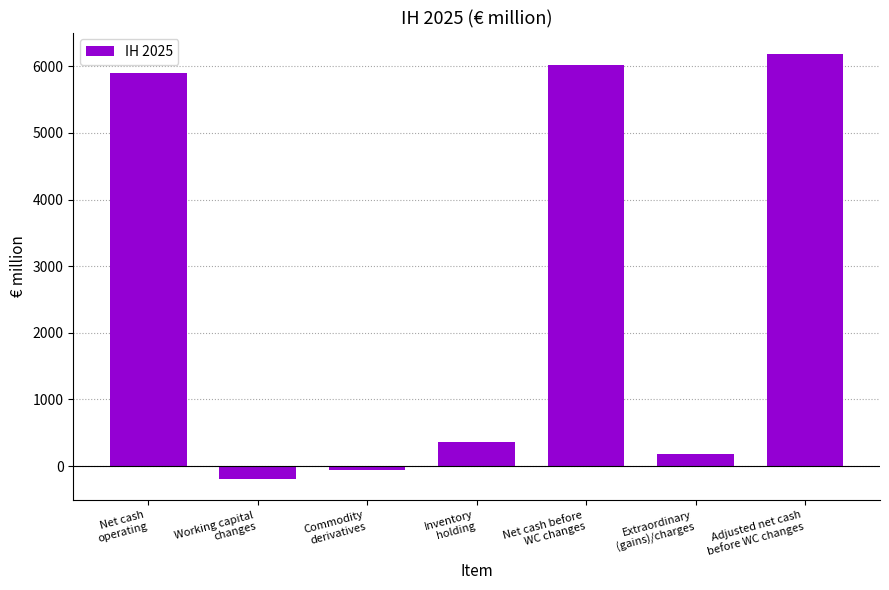

True or false: the data shows 3513 at Adjusted net cash
before WC changes.

False